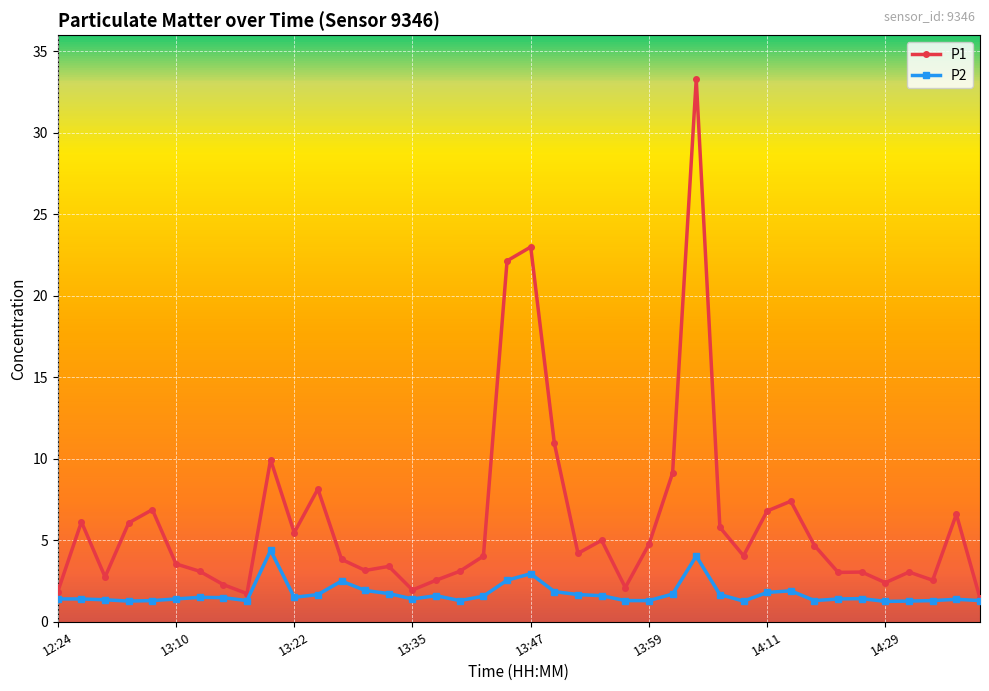

Count the number of categories in the chart.

40